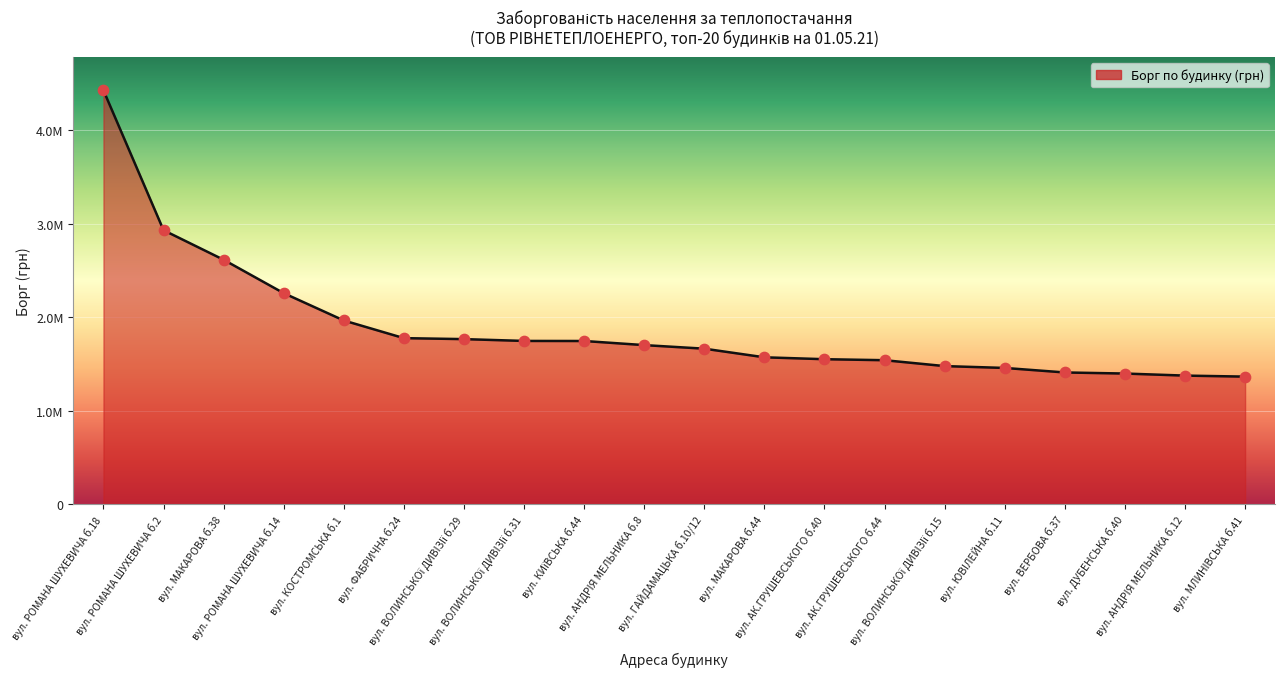

What is the change in value from вул. РОМАНА ШУХЕВИЧА б.18 to вул. ЮВIЛЕЙНА б.11?

-2969867.8